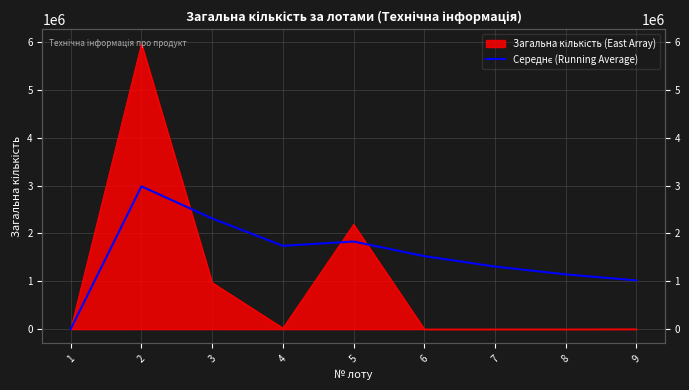

Which label corresponds to the smallest value in the chart?

1